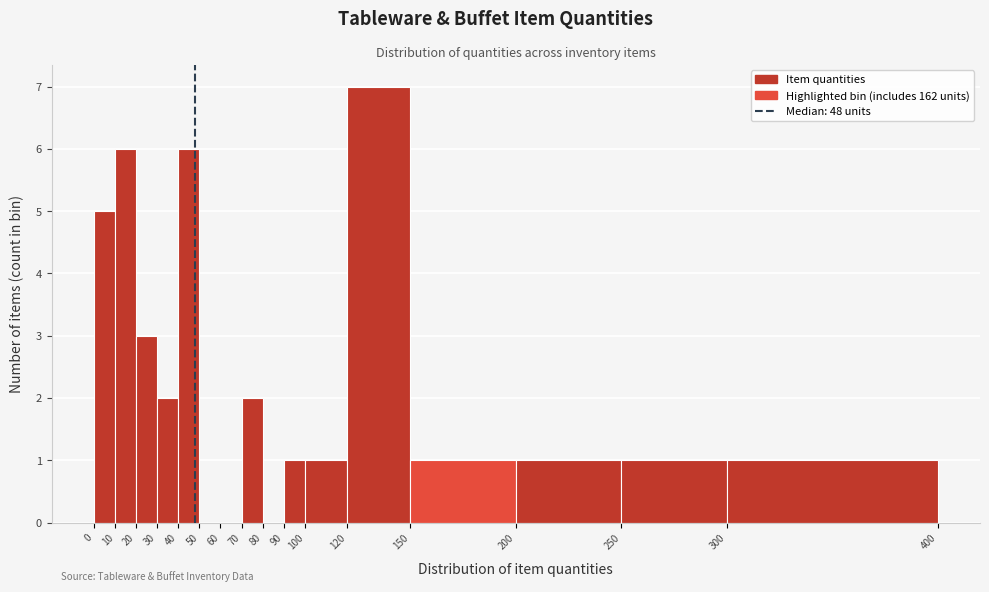

Reading left to right, transcribe this chart: for each bar, give the range it covers on the x-axis and its height. The values are not printed on the chart, so give them approximately, as read against the axis.

0 to 10: 5
10 to 20: 6
20 to 30: 3
30 to 40: 2
40 to 50: 6
50 to 60: 0
60 to 70: 0
70 to 80: 2
80 to 90: 0
90 to 100: 1
100 to 120: 1
120 to 150: 7
150 to 200: 1
200 to 250: 1
250 to 300: 1
300 to 400: 1